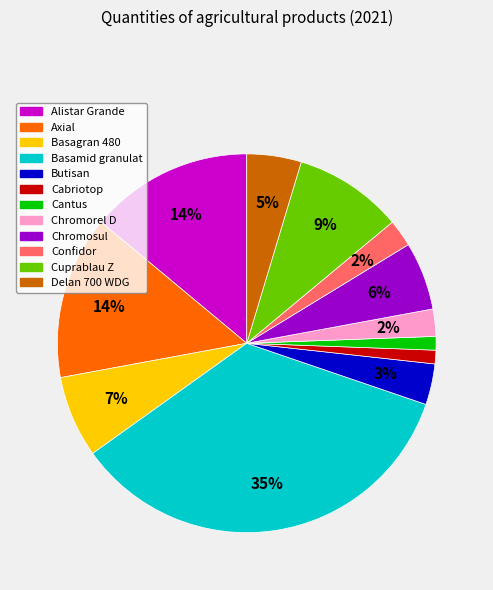

Is the sum of Cuprablau Z and Alistar Grande greater than half?

No